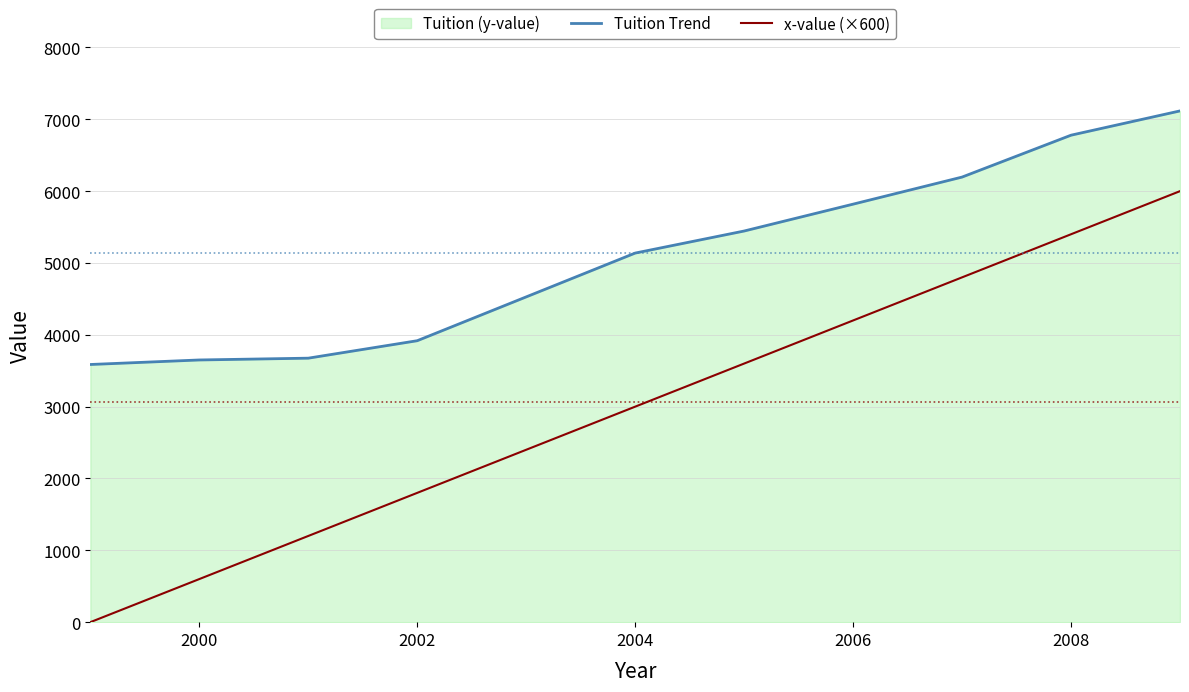

Count the x-value (×600) values in the range 1200 to 4800.

6